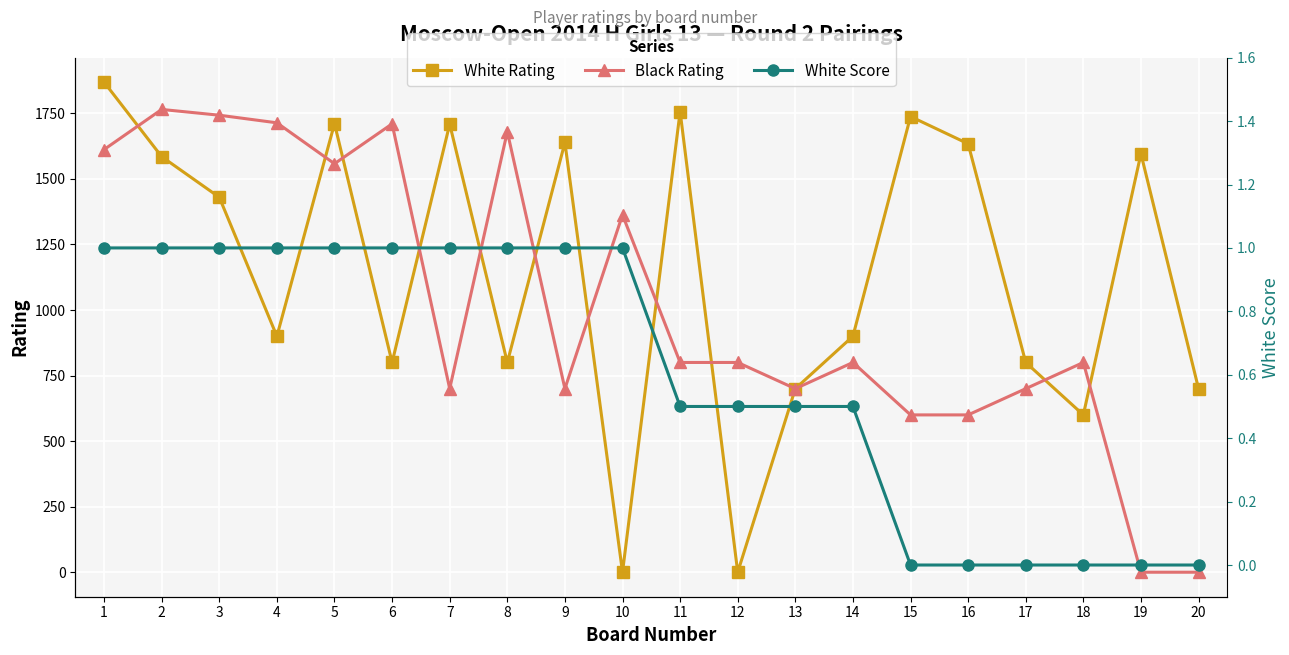

What are all the series names shown in the legend?

White Rating, Black Rating, White Score